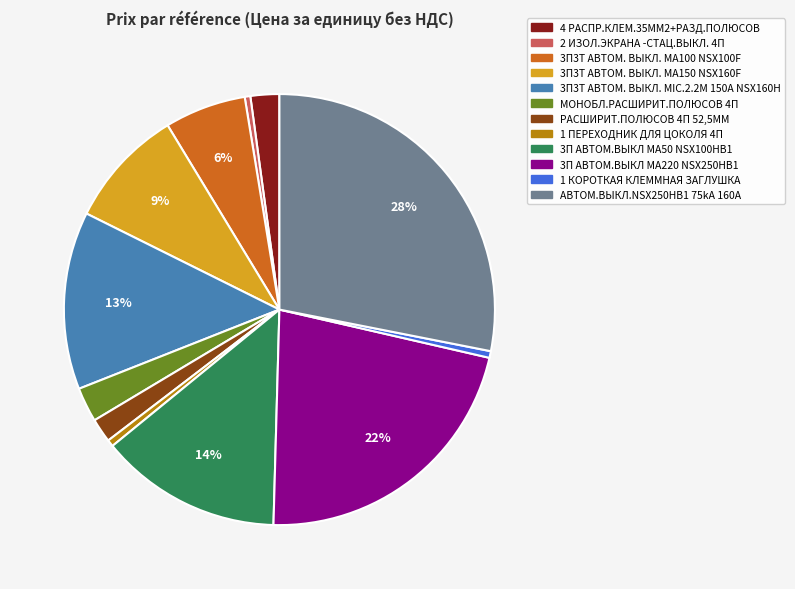

How many slices are in this pie chart?

12